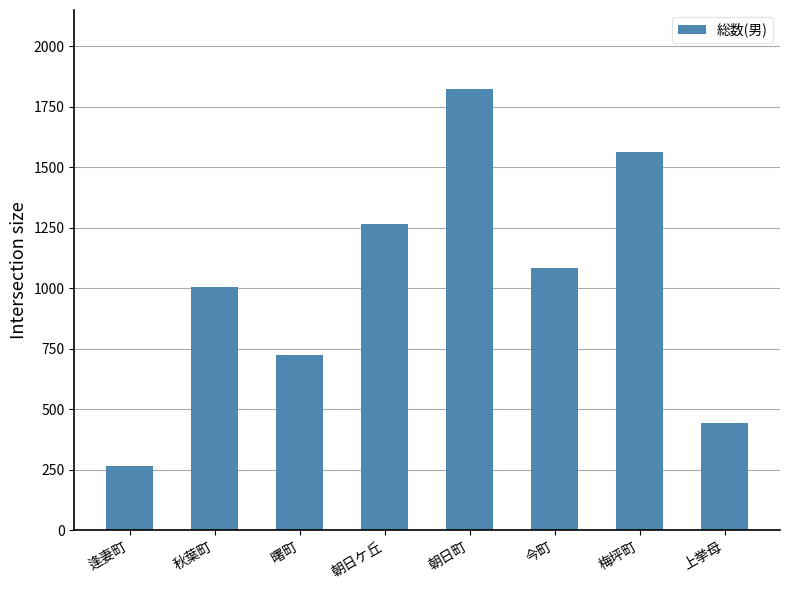

At which label is the value closest to 1043?

秋葉町